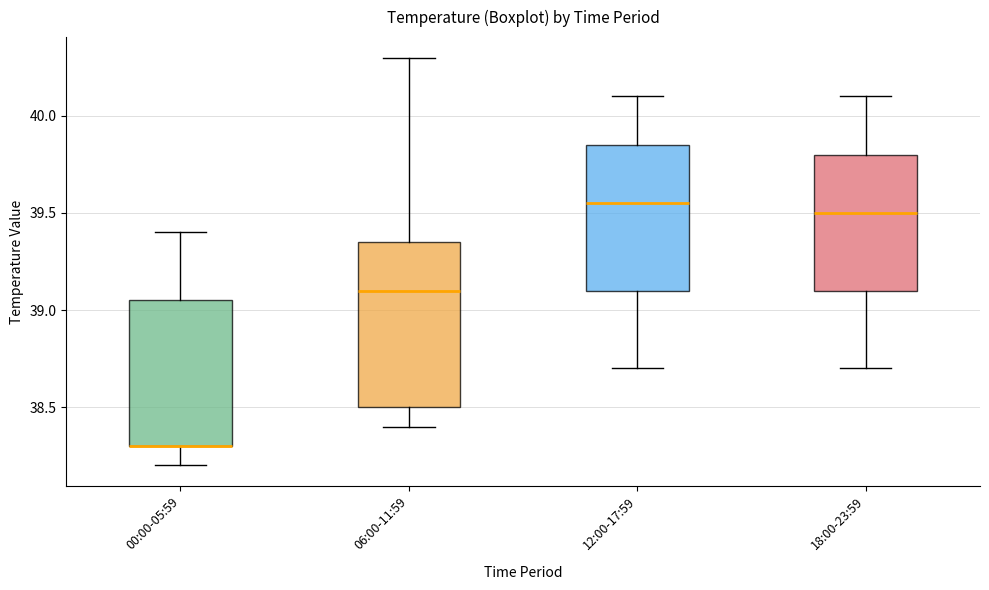

Where does the median line of the box for 06:00-11:59 sit on the y-axis? The values are not printed on the chart, so give them approximately, as read against the axis.

39.10